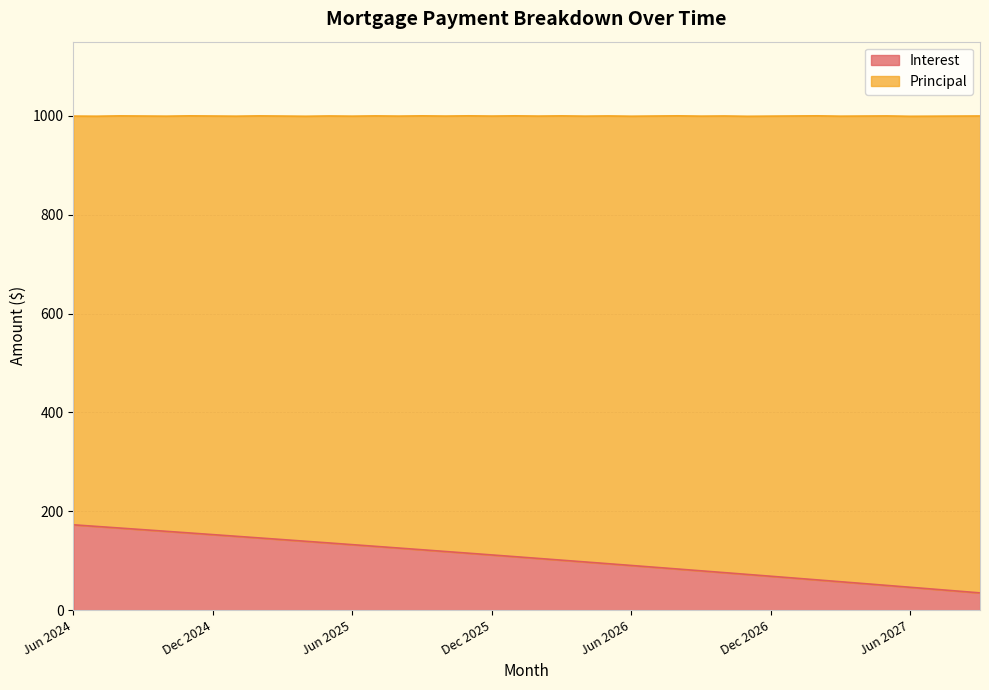

Approximately how many times larger is the value at Mar 2026 compared to Nov 2026?

1.4